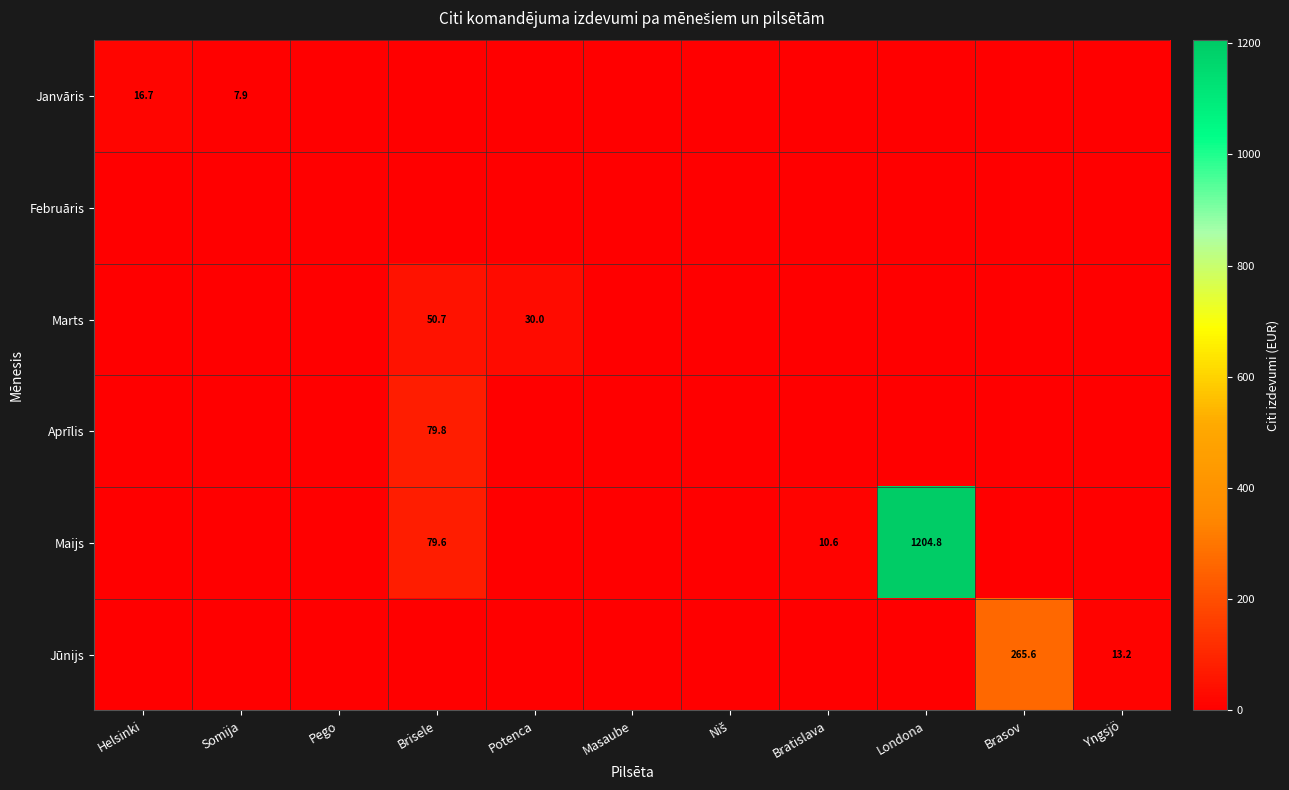

What is the difference between the Jūnijs values at Yngsjö and Brasov?

252.4